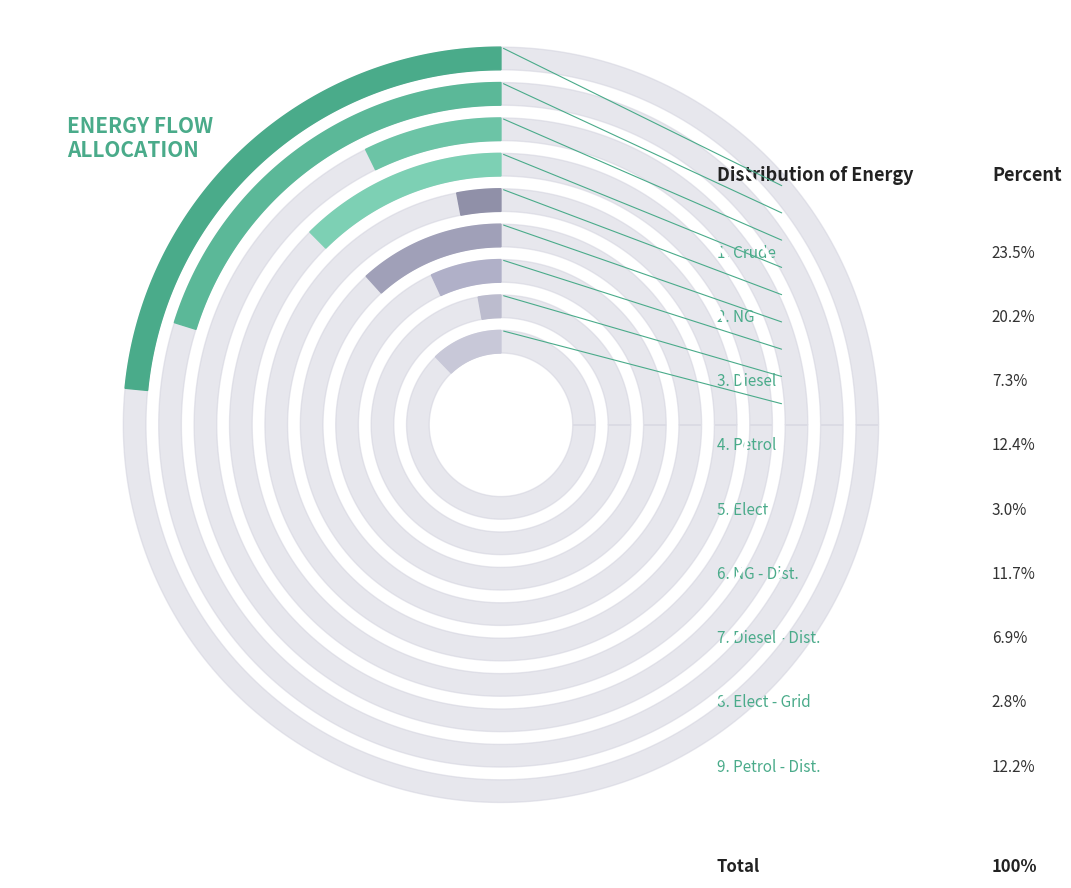

To the nearest percent, what percentage of the pie is Petrol - Dist.?

12%